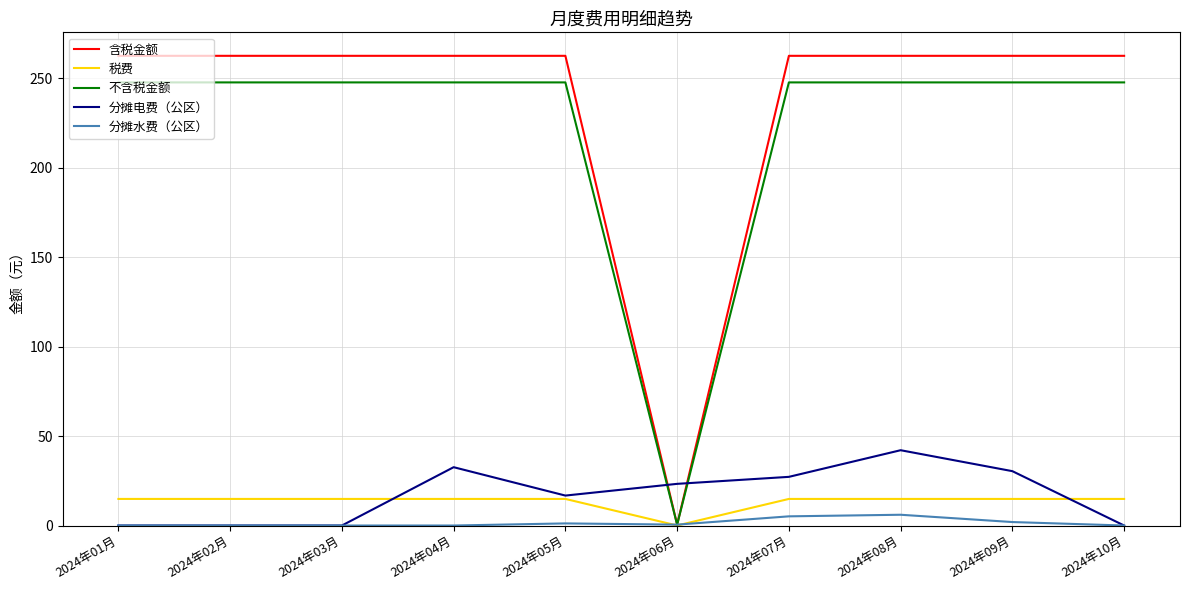

Which series has the largest total across all categories?

含税金额